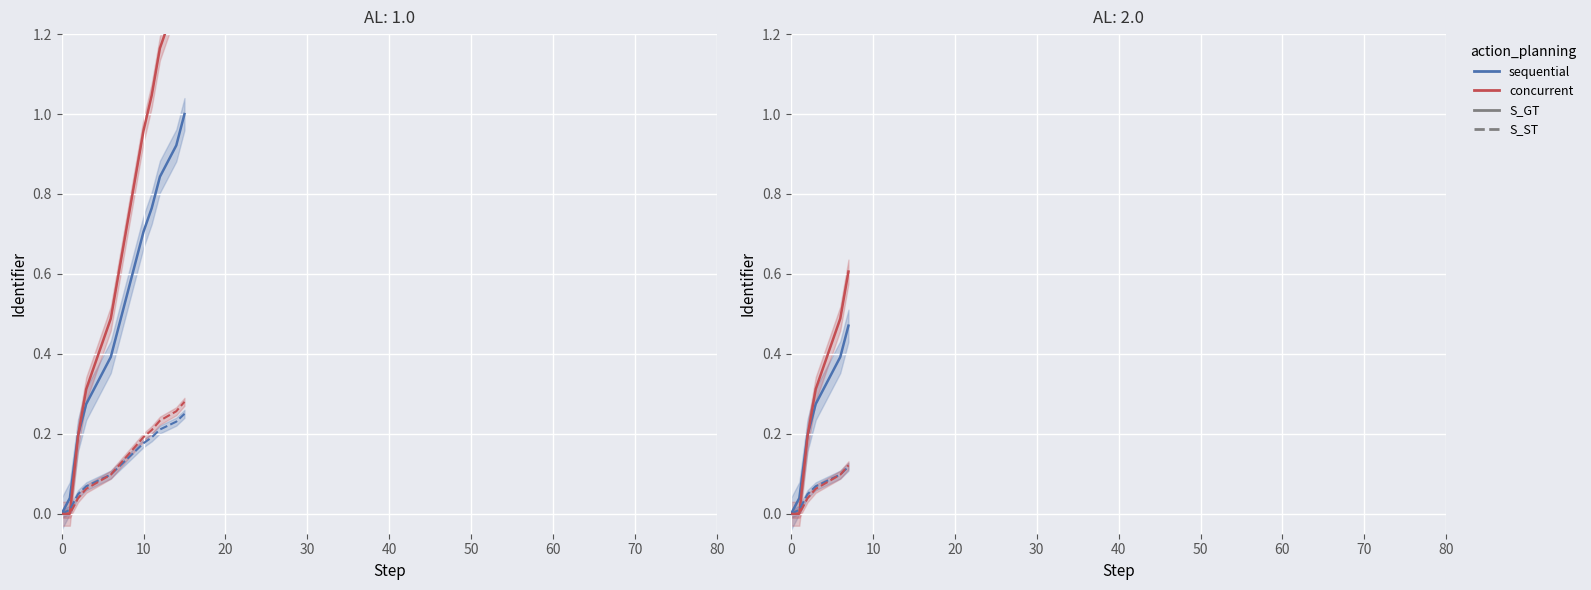

True or false: concurrent_ST has a value of -0.1 at 10.

False